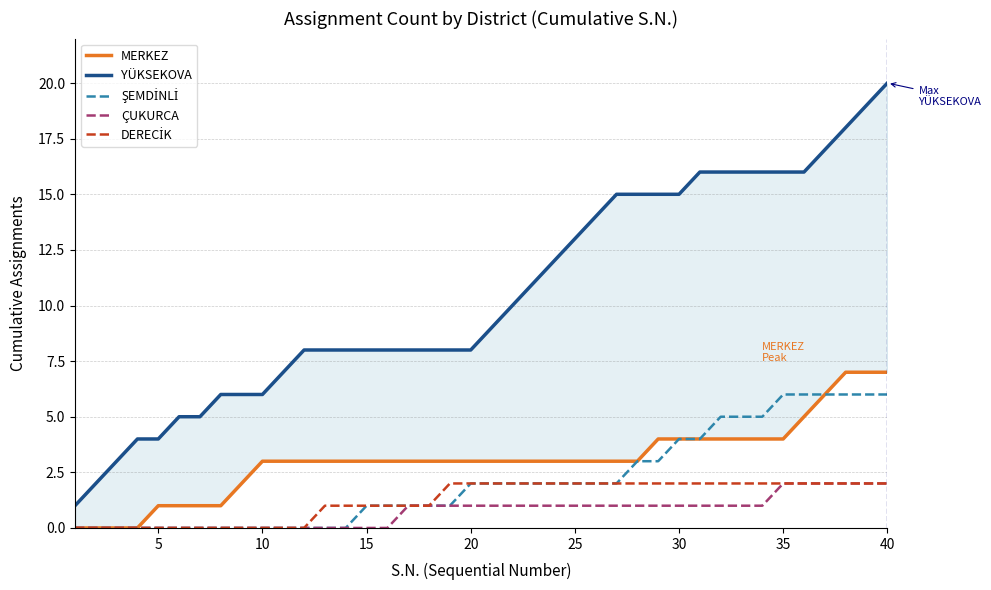

How many categories are shown in the chart?

40